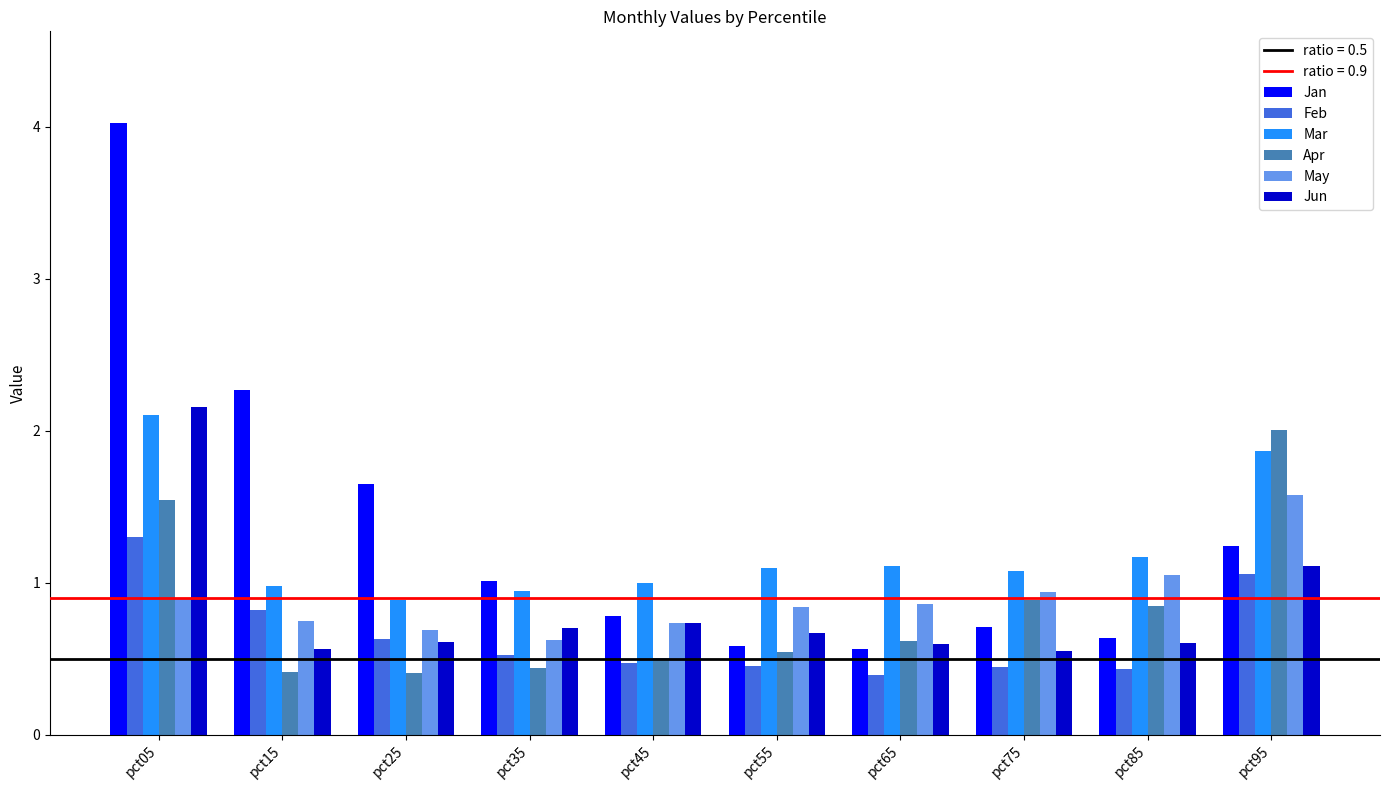

What is the difference between the maximum and minimum values in the Jun series?

1.6